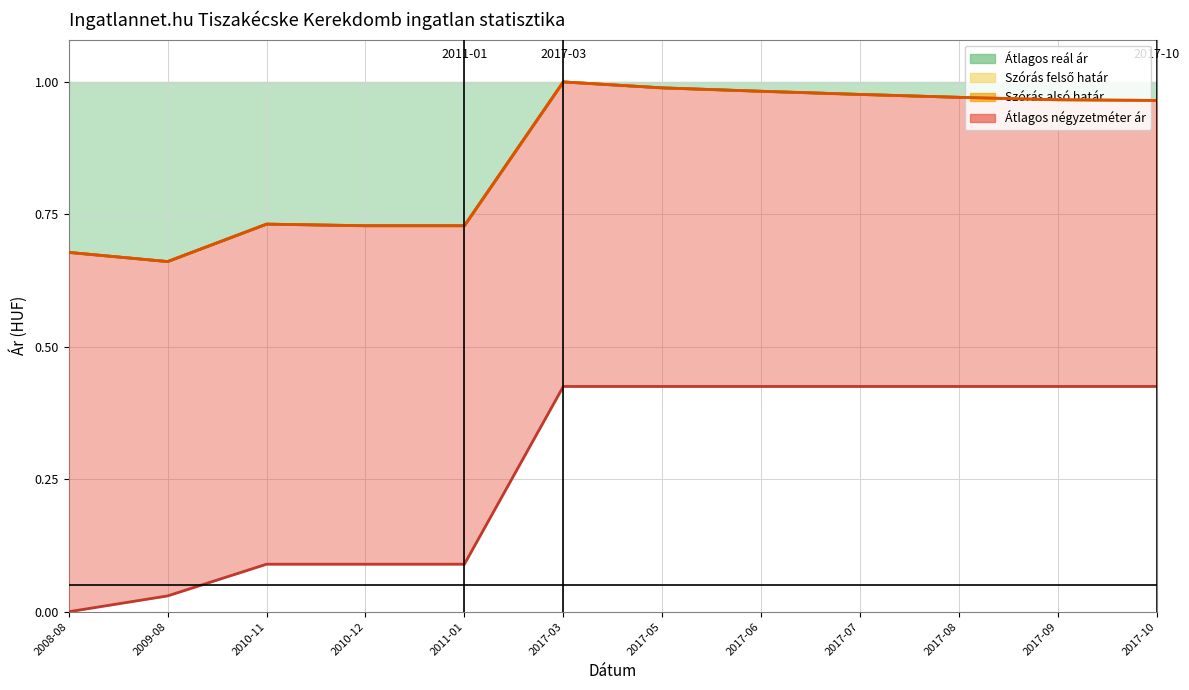

Reading left to right, list all the values displayed in this chart.

Átlagos négyzetméter ár: 0.0	0.0	0.1	0.1	0.1	0.4	0.4	0.4	0.4	0.4	0.4	0.4
Szórás alsó határ: 0.7	0.7	0.7	0.7	0.7	1.0	1.0	1.0	1.0	1.0	1.0	1.0
Szórás felső határ: 0.7	0.7	0.7	0.7	0.7	1.0	1.0	1.0	1.0	1.0	1.0	1.0
Átlagos reál ár: 0.7	0.7	0.7	0.7	0.7	1.0	1.0	1.0	1.0	1.0	1.0	1.0